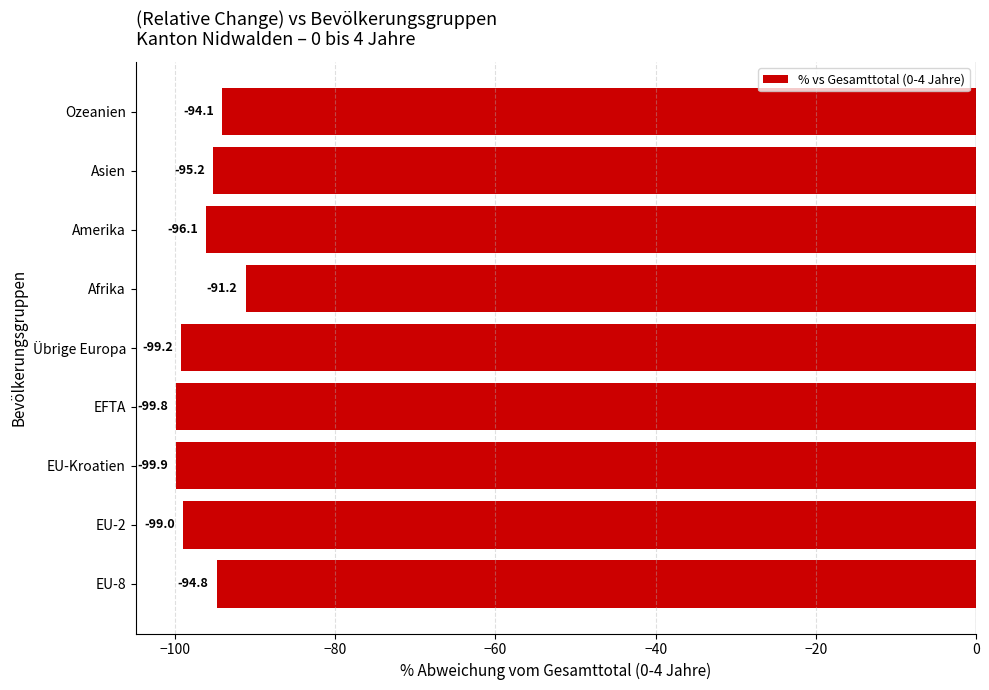

What is the sum of the values at Afrika and Übrige Europa?

-190.4